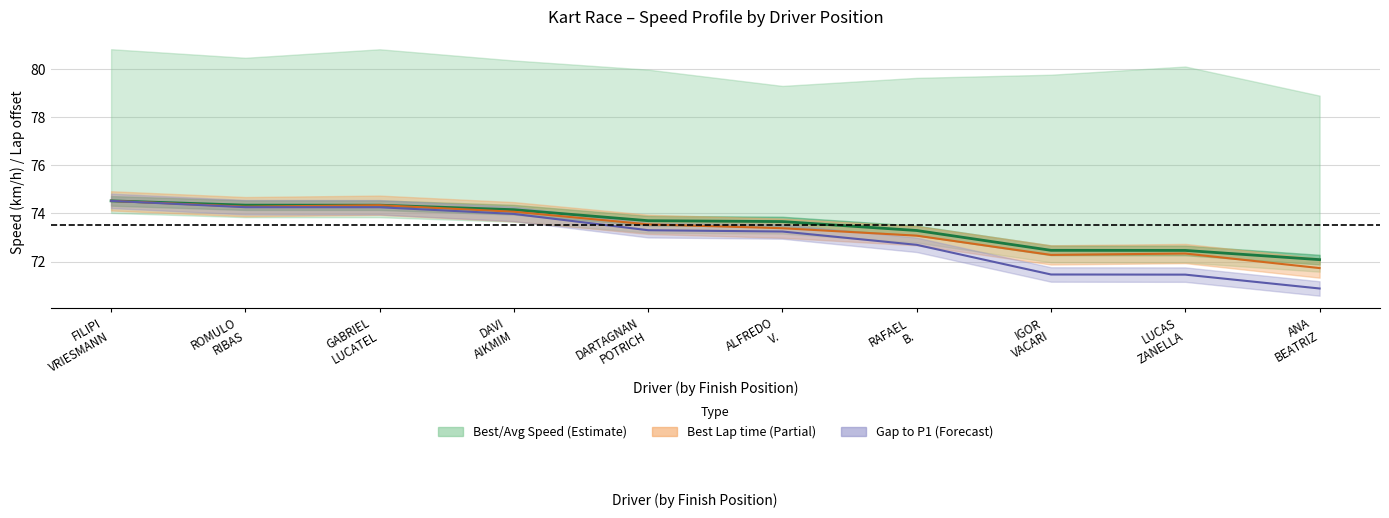

True or false: Avg Speed line has a value of 26.0 at FILIPI
VRIESMANN.

False